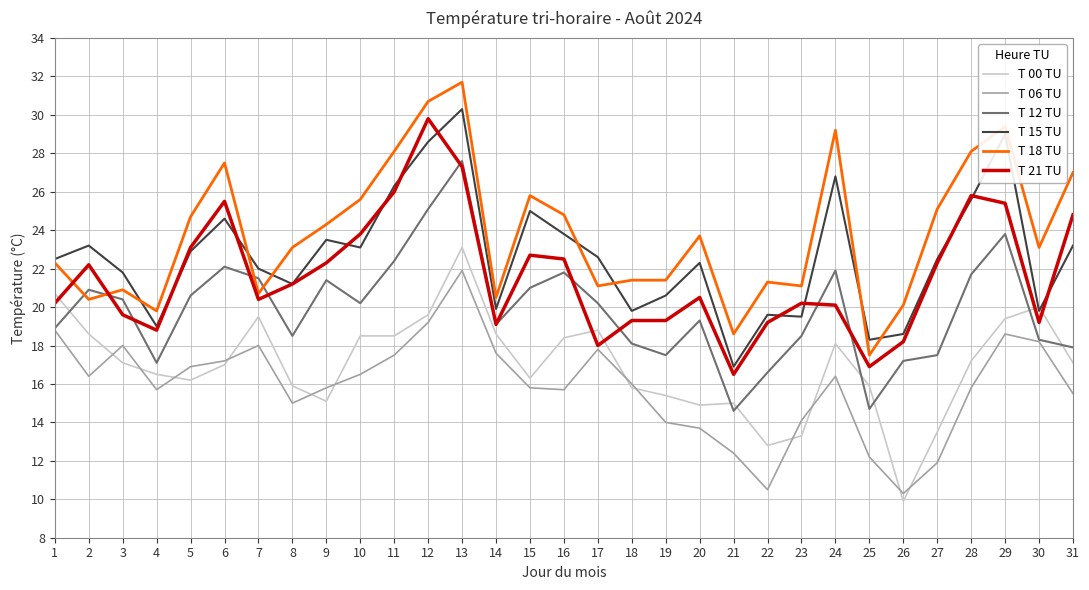

How many distinct data groups are displayed?

6